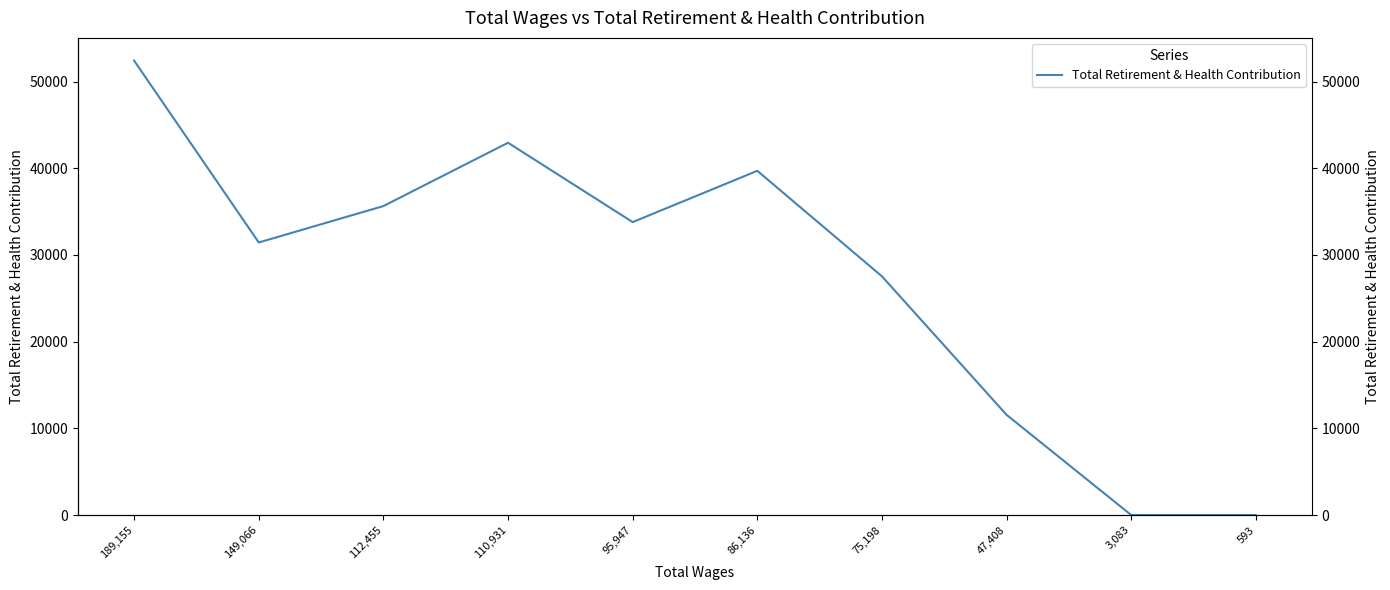

What value does the data have at 189,155?

52419